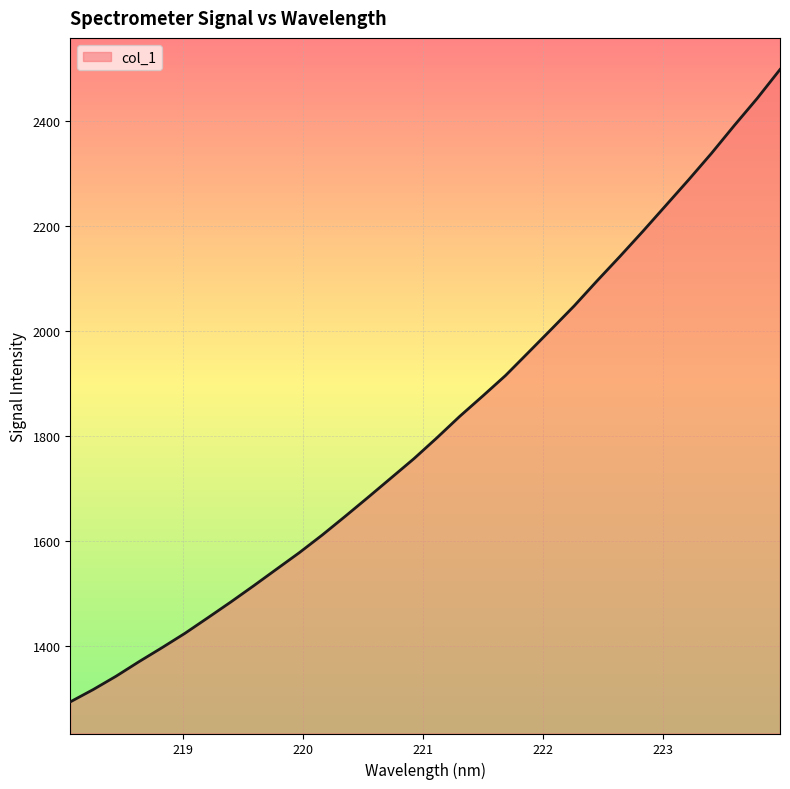

True or false: the data has more than 2 interior local peaks.

False